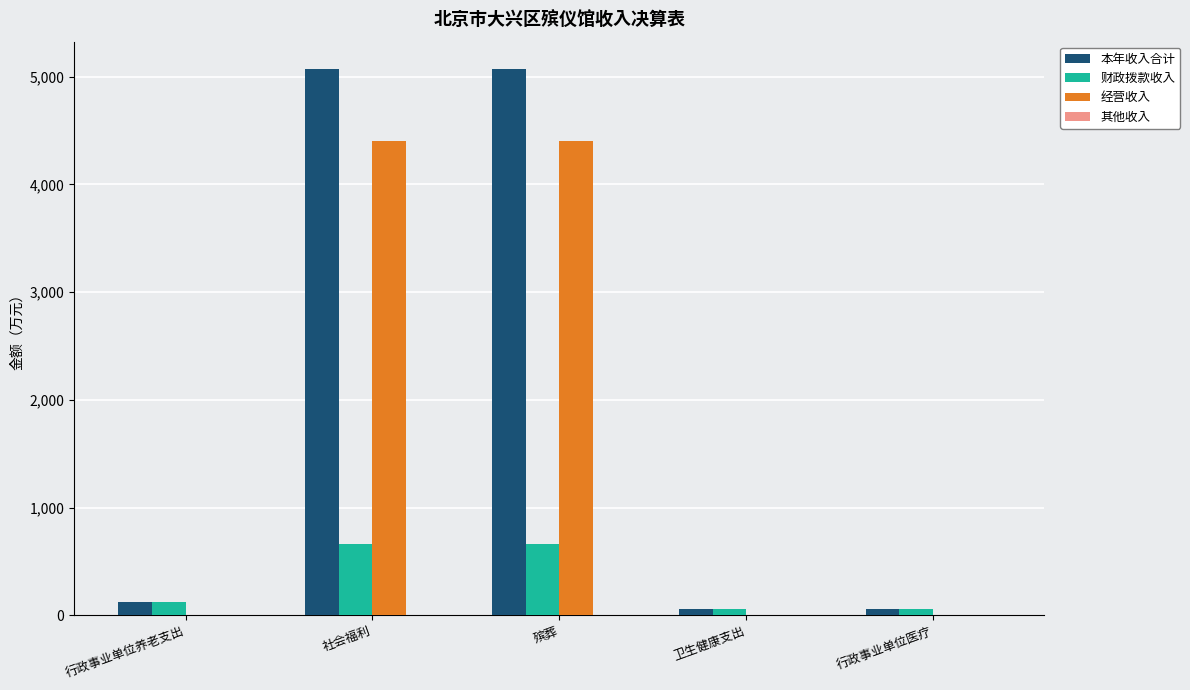

Is the value of 财政拨款收入 at 卫生健康支出 greater than the value of 经营收入 at 殡葬?

No